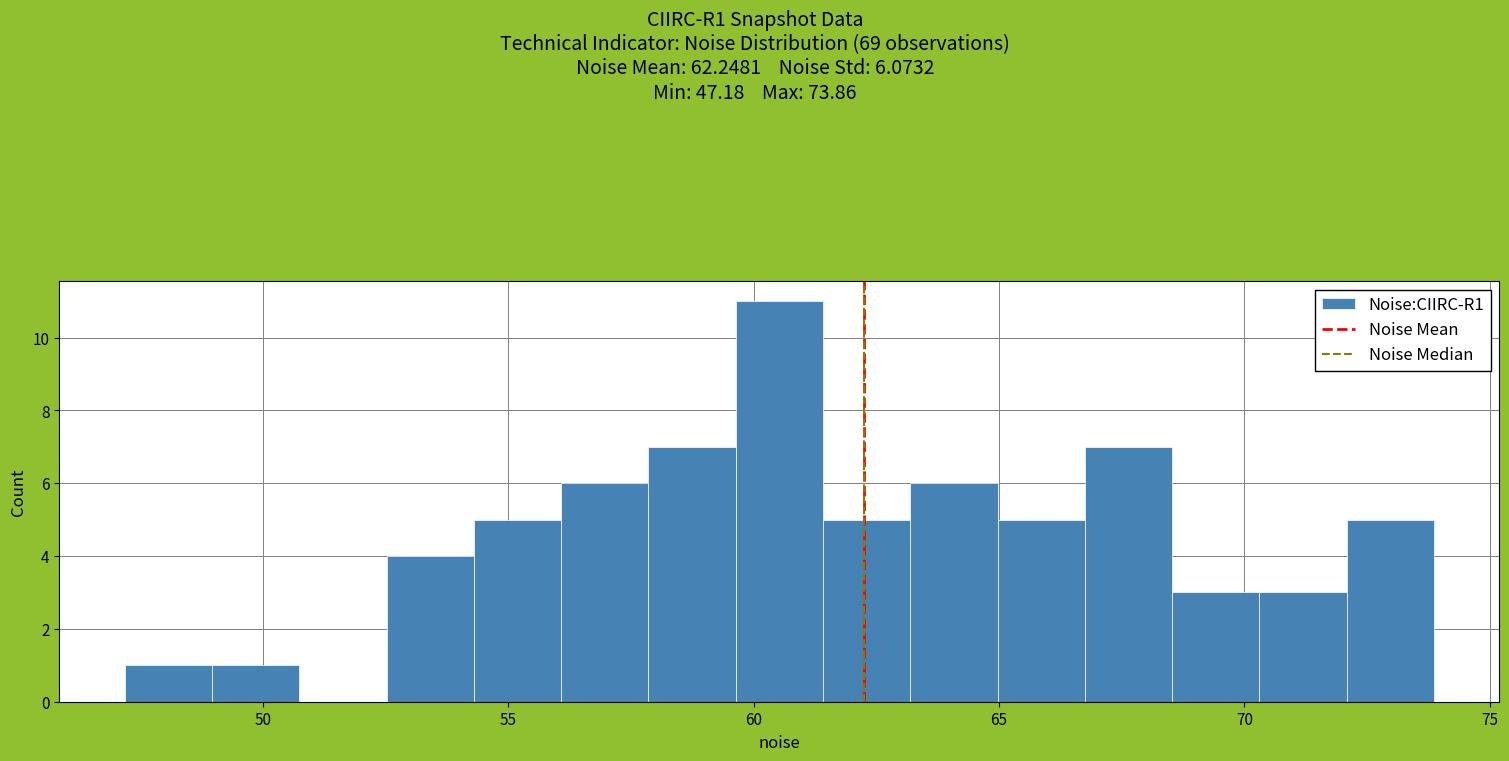

Read against the x-axis, roughly where is the centre of the tallest bar?

60.5